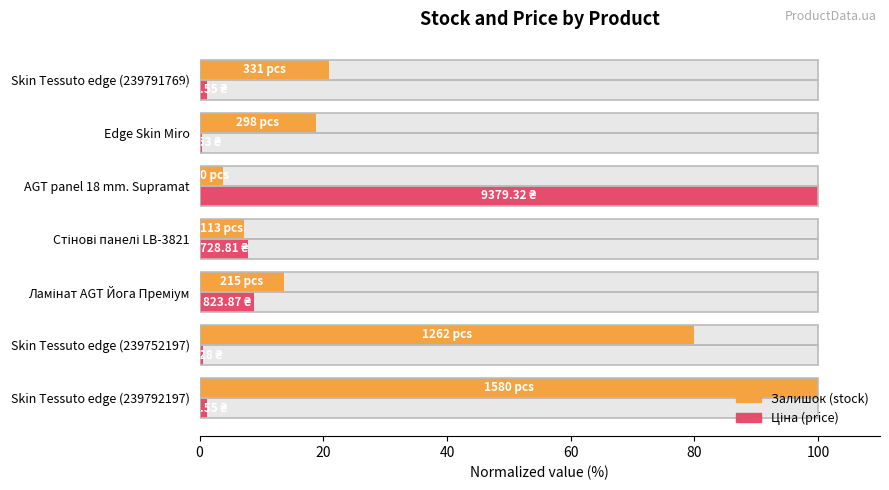

How many data points does each series have?

7